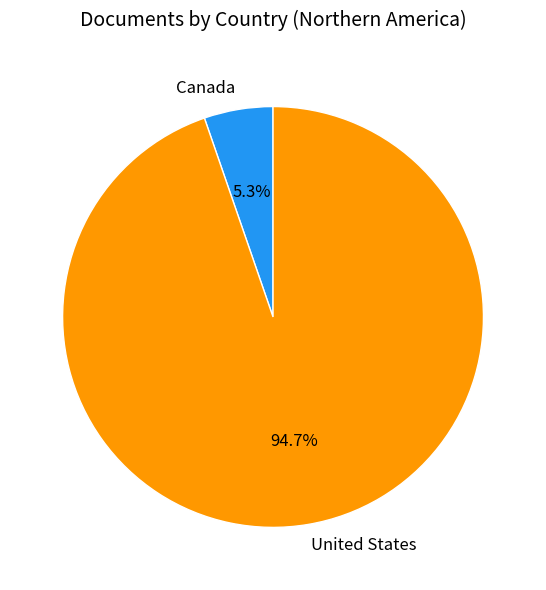

How many slices are in this pie chart?

2